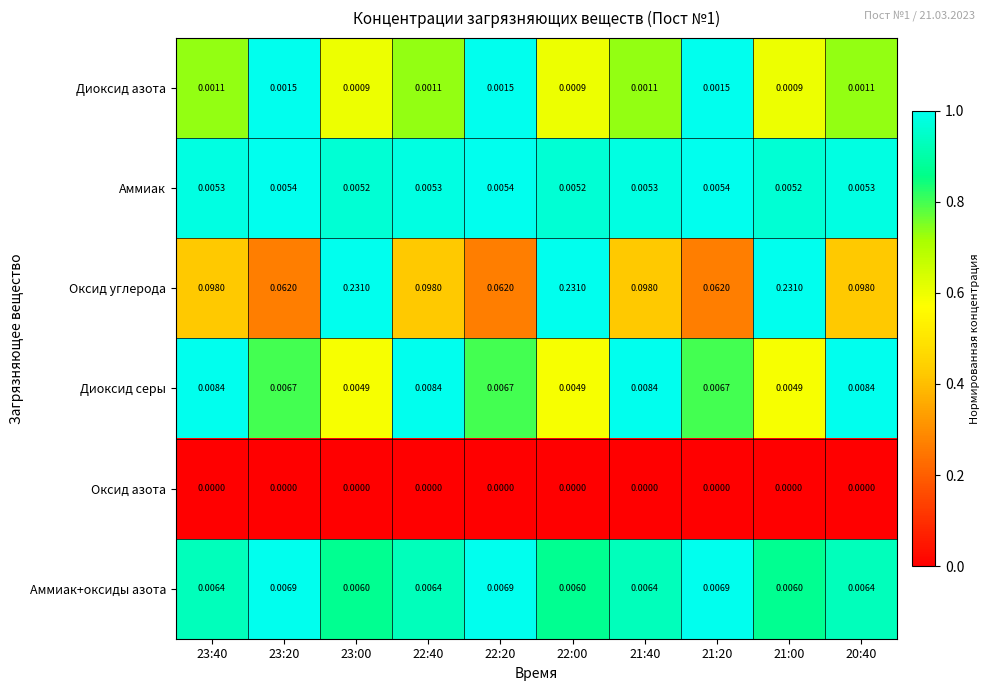

Rank the series at 22:40 from lowest to highest value.

Оксид азота, Диоксид азота, Аммиак, Аммиак+оксиды азота, Диоксид серы, Оксид углерода